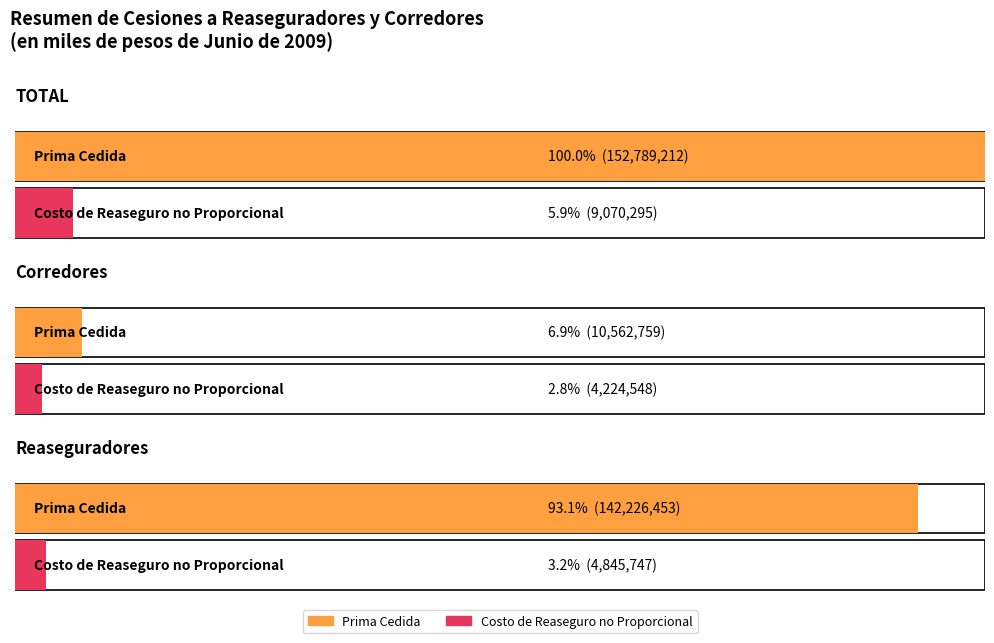

Reading right to left, extract all data points from this chart.

Prima Cedida: 142226453	10562759	152789212
Costo de Reaseguro no Proporcional: 4845747	4224548	9070295